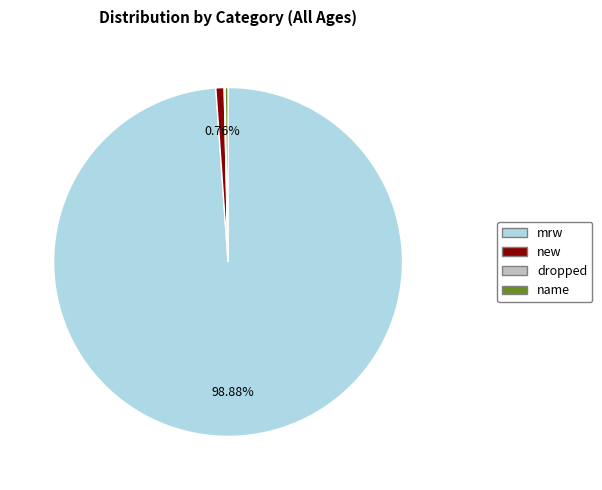

Do mrw and new together represent more than half of the pie?

Yes